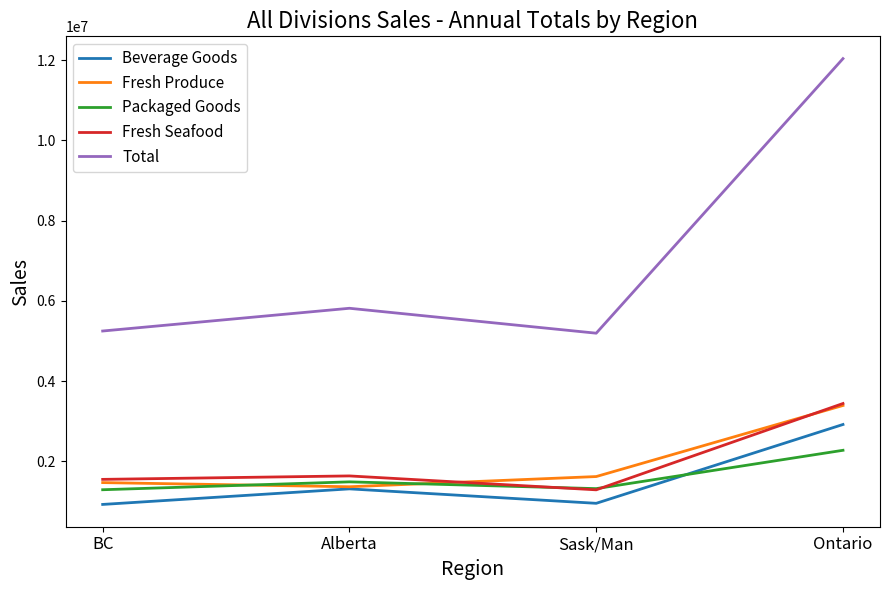

The Beverage Goods series shows 1453704 at Sask/Man. True or false?

False